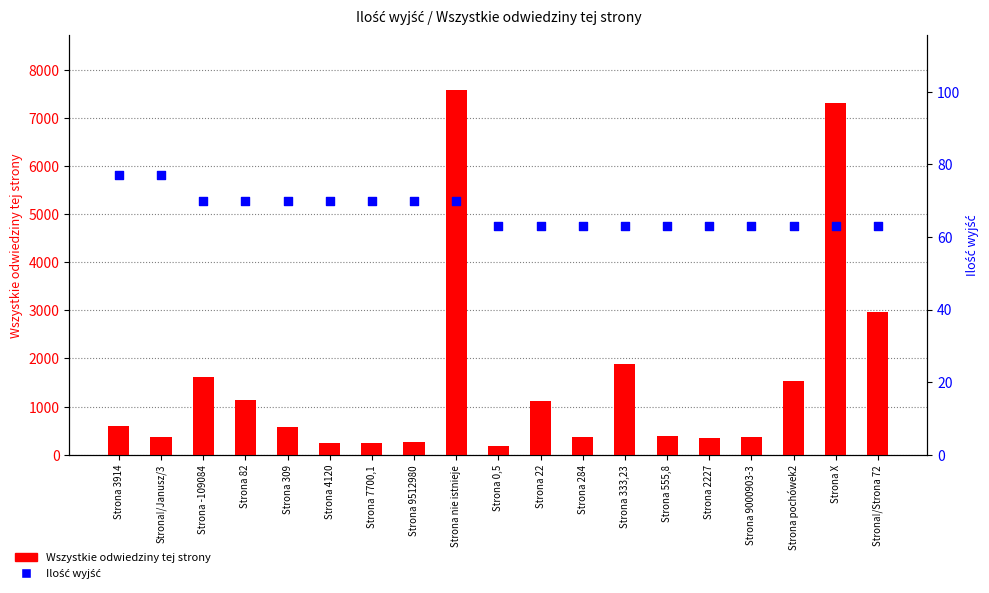

What is the total value across all series at Strona pochówek2?

1595